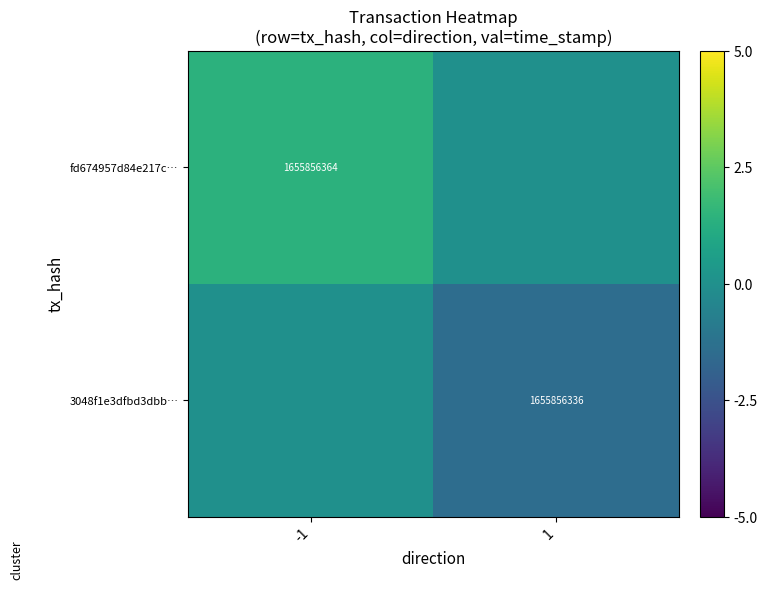

The value of 3048f1e3dfbd3dbb… at 1 is 1655856336. True or false?

True